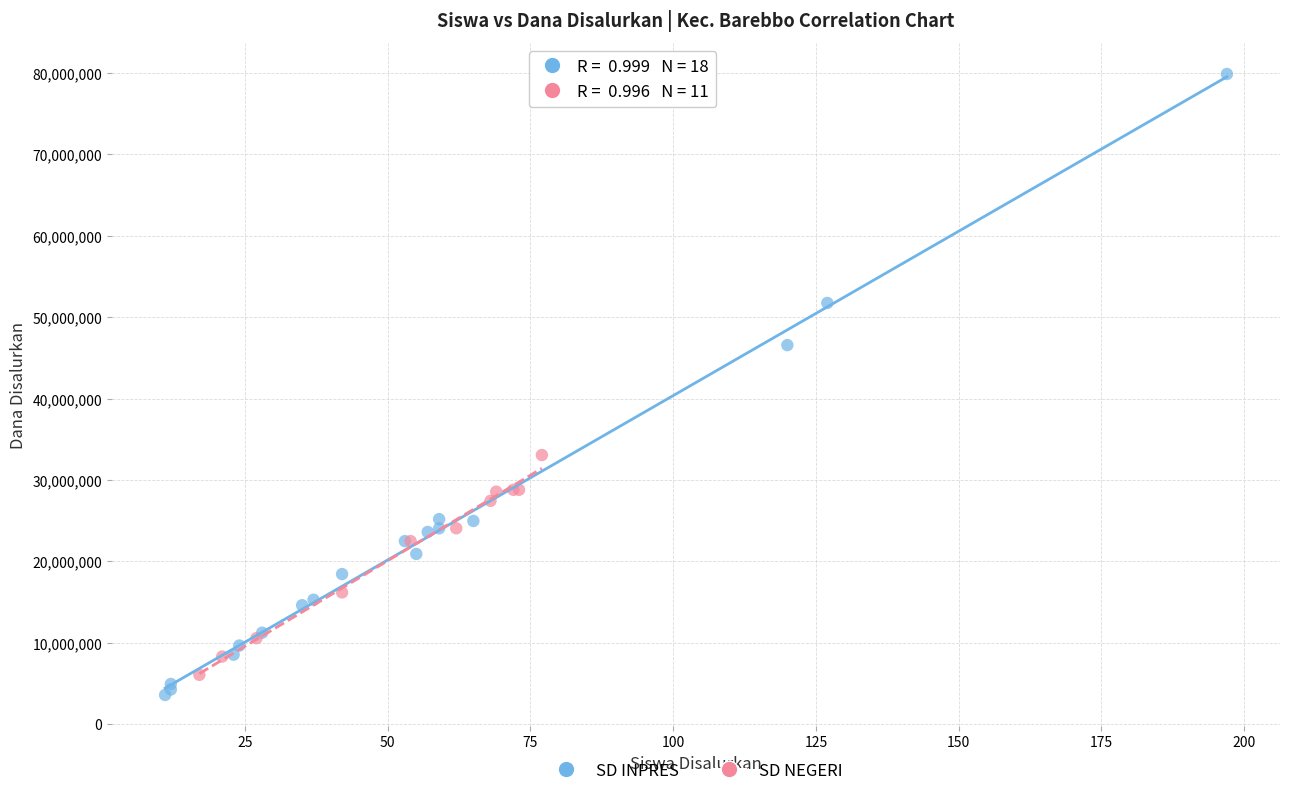

What are all the series names shown in the legend?

SD INPRES, SD NEGERI